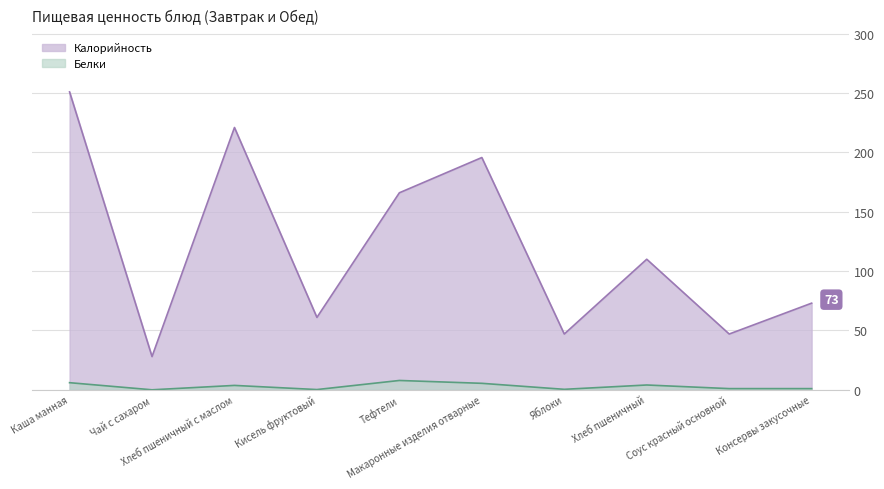

What is the label of the 4th point from the right?

Яблоки